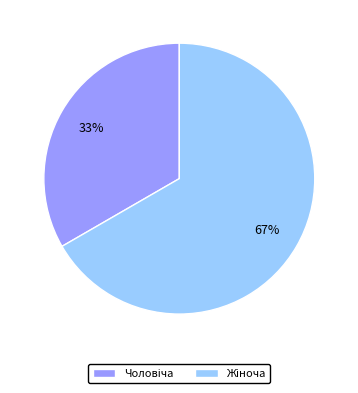

Does any single category account for the majority?

Yes